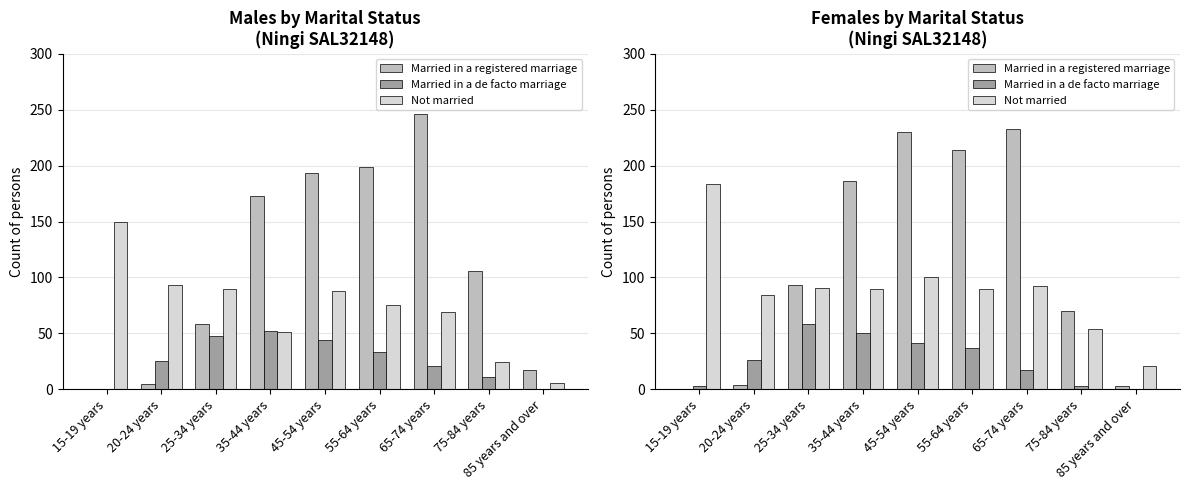

At how many categories does at least one series exceed 174?

5